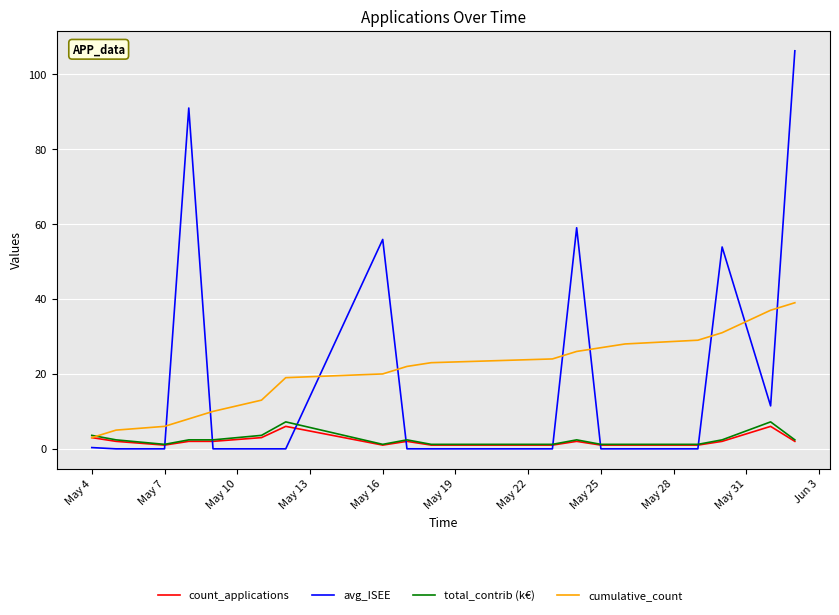

Which series has the widest spread of values?

avg_ISEE